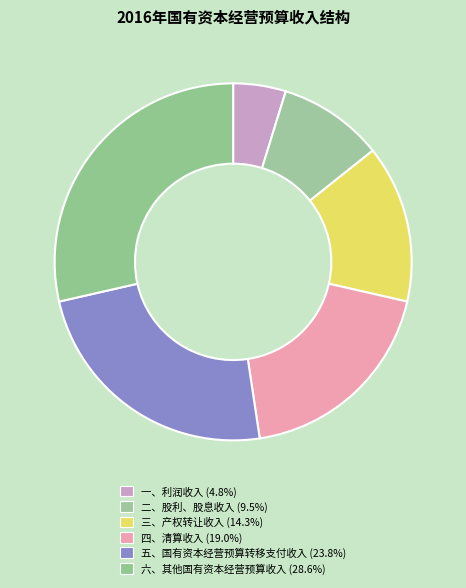

What is the largest slice in the pie chart?

六、其他国有资本经营预算收入